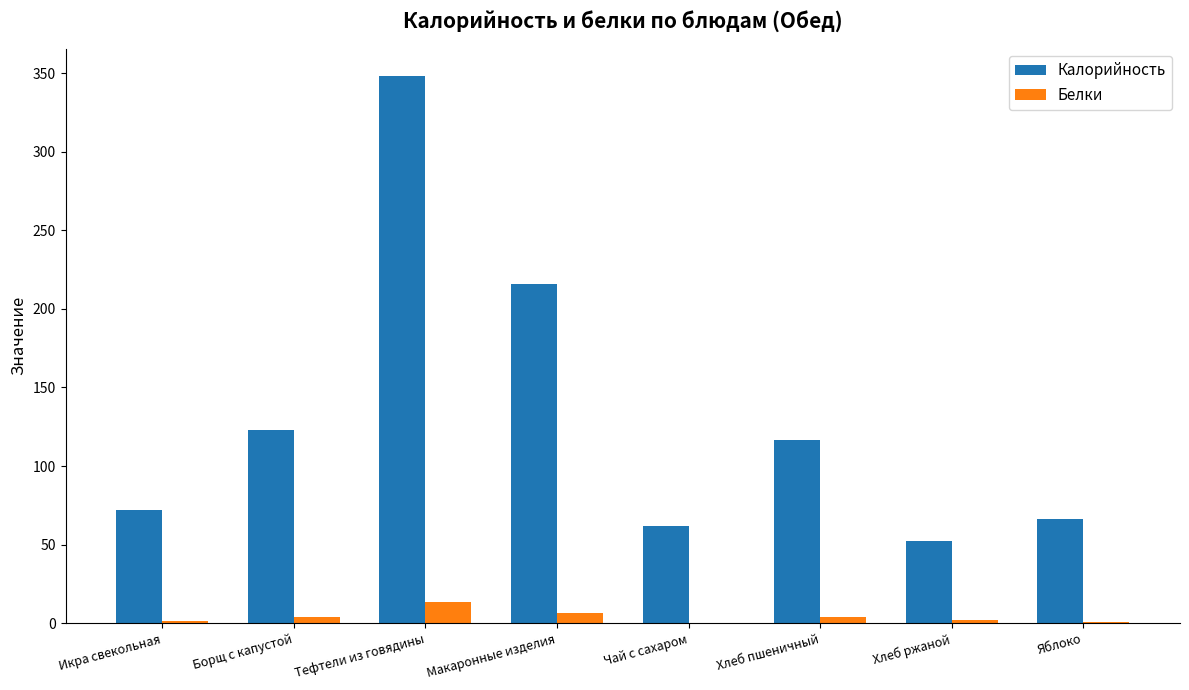

What is the sum of all Белки values?

32.2